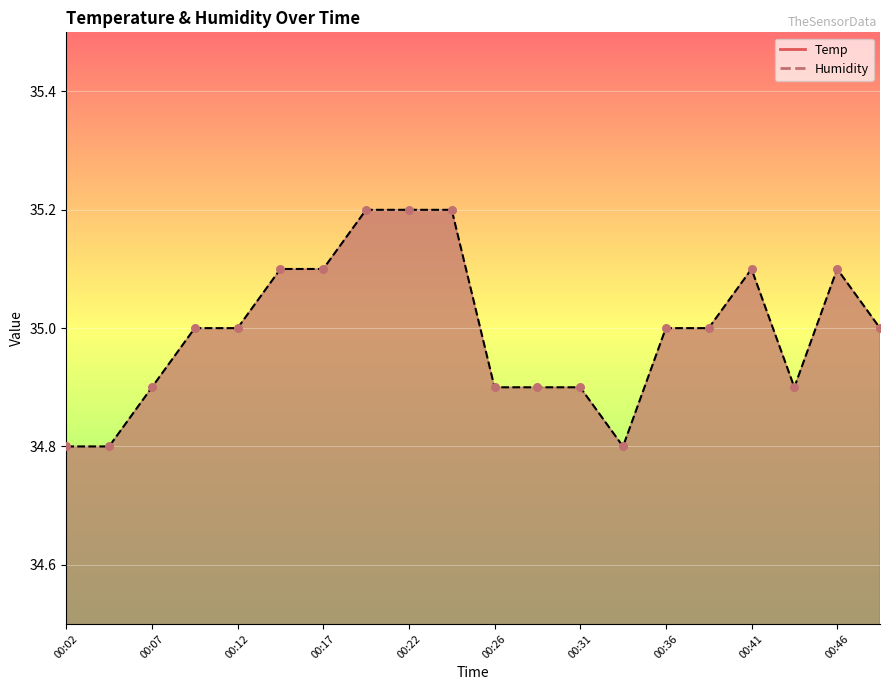

What is the total value across all series at 00:22?

62.8